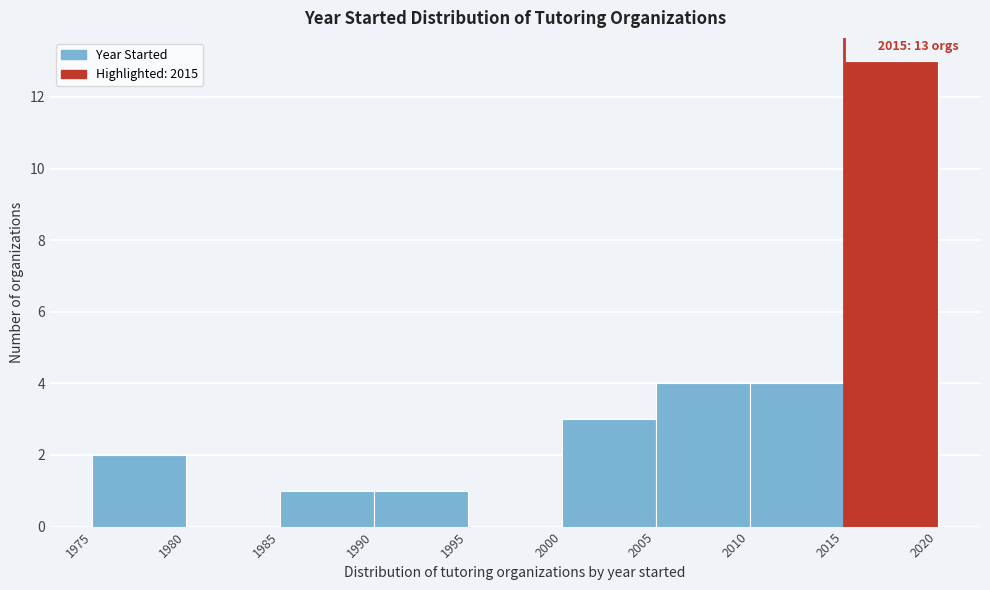

Over which range of the x-axis is the bar tallest?

2015 to 2020